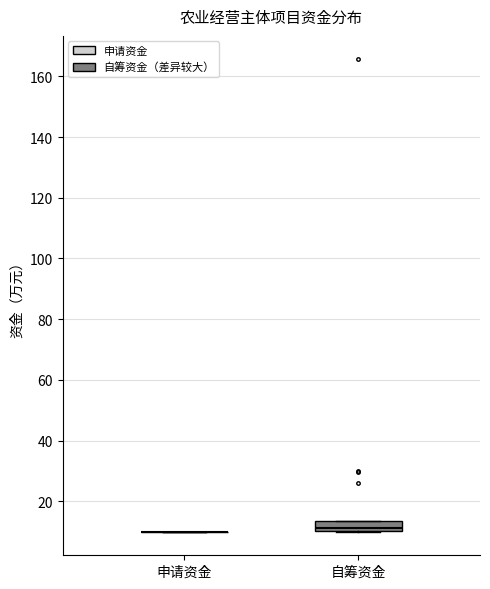

Reading left to right, transcribe this box plot: for each box, give where its median line is, the range the box spans, and where its two whiskers end, as read against the y-axis. The values are not printed on the chart, so give them approximately, as read against the axis.

申请资金: box collapsed to a line at 10, whiskers 10 to 10
自筹资金: median 12, box 10 to 14, whiskers 10 to 14